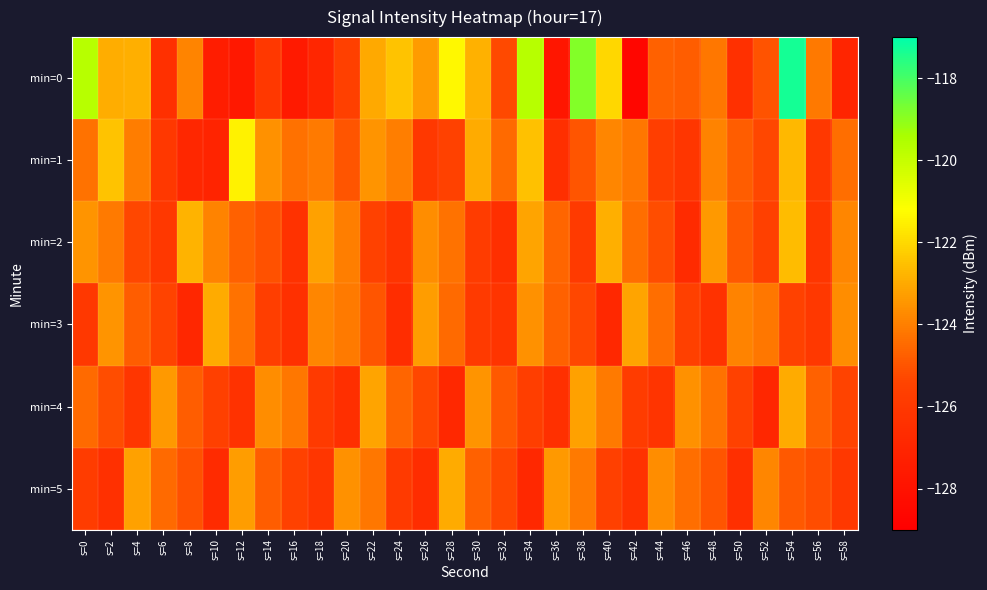

What is the spread (max minus min) of values at s=22?

2.5